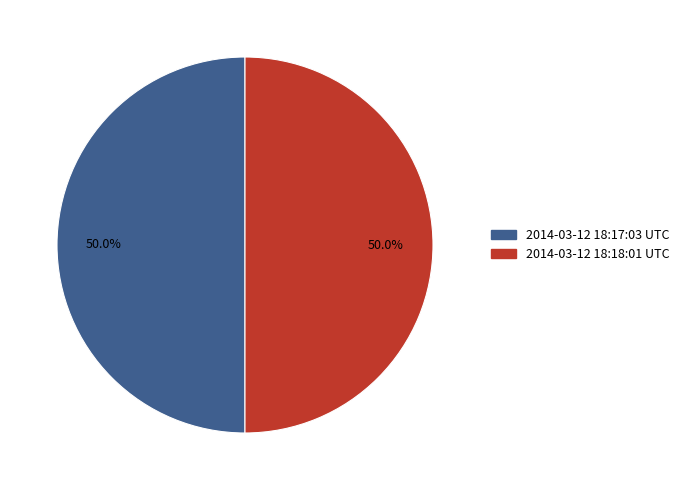

Approximately how many times larger is the value at 2014-03-12 18:17:03 UTC compared to 2014-03-12 18:18:01 UTC?

1.0